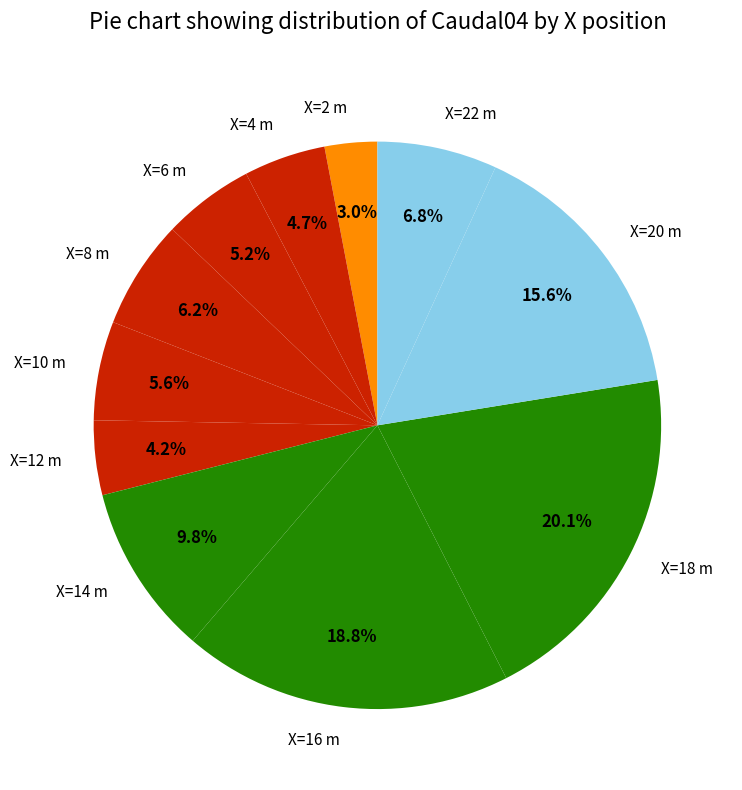

Between X=4 m and X=22 m, which is larger?

X=22 m